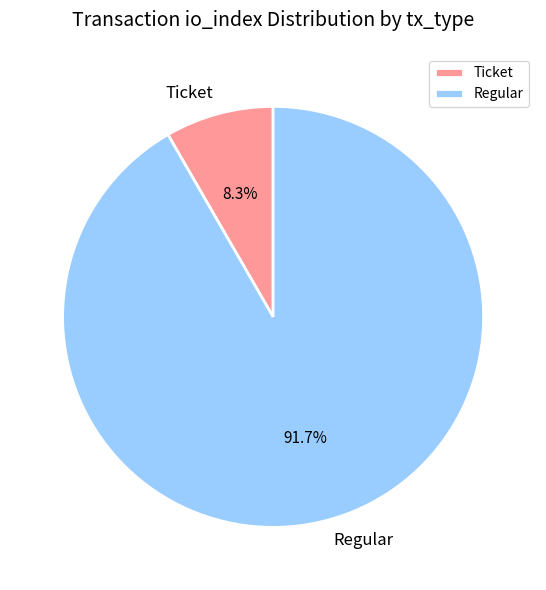

True or false: Regular accounts for 99% of the total.

False